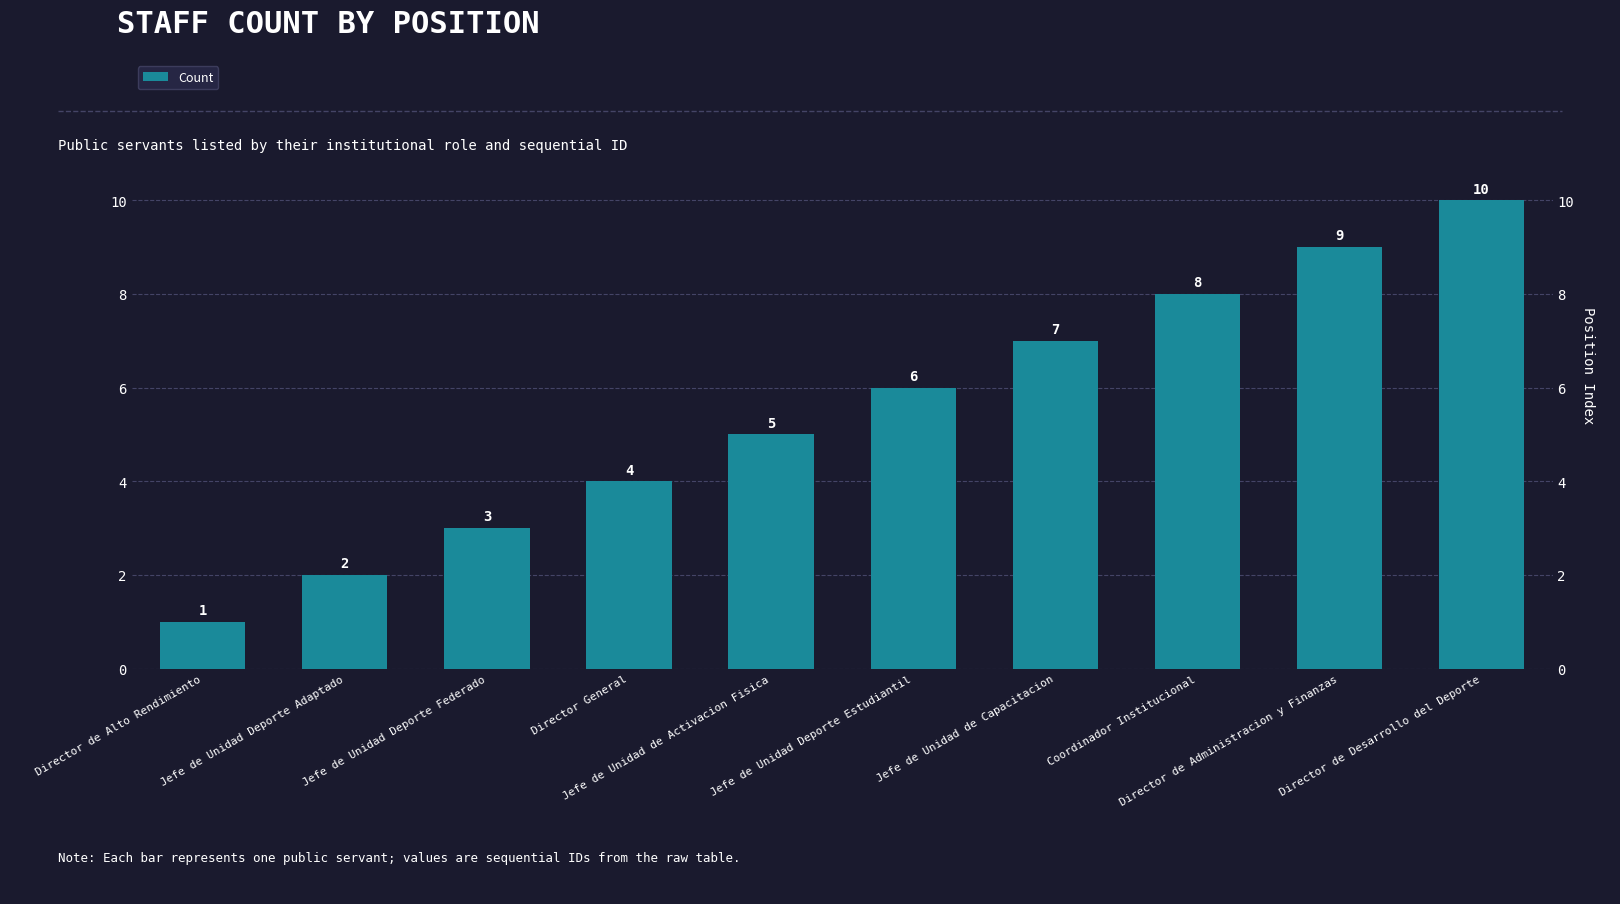

Which has a higher value, Coordinador Institucional or Director de Administracion y Finanzas?

Director de Administracion y Finanzas